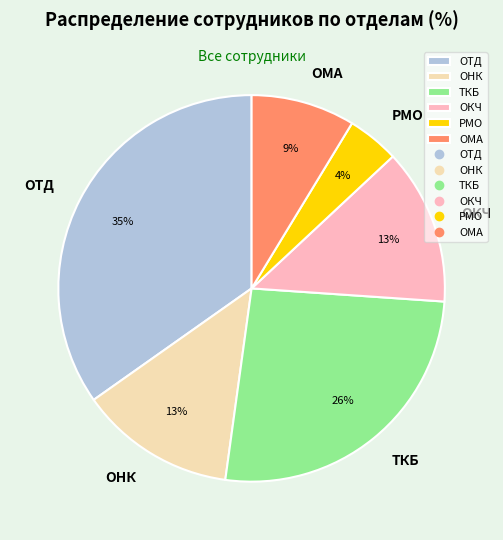

What is the largest slice in the pie chart?

ОТД